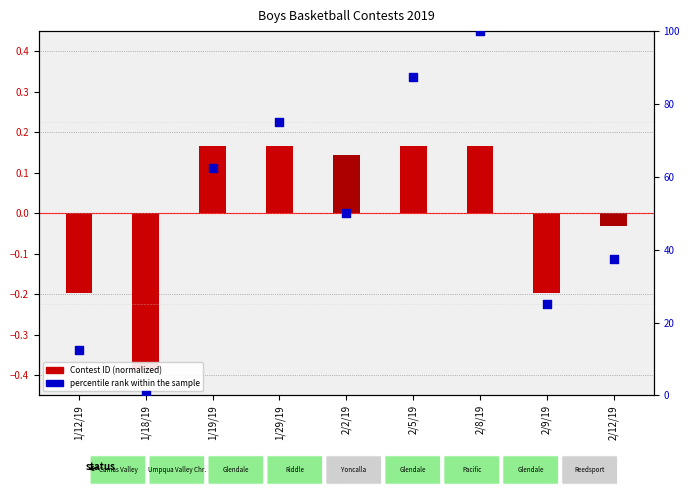

Which series reaches the maximum Y coordinate?

percentile rank within the sample